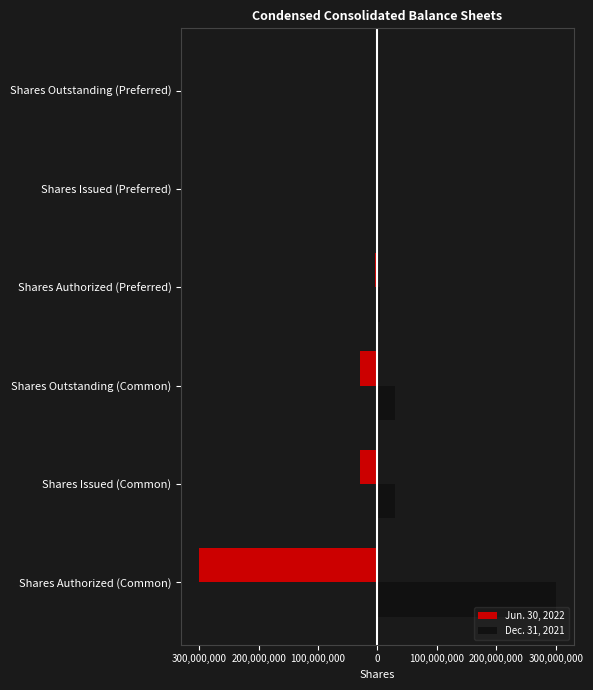

What are all the series names shown in the legend?

Jun. 30, 2022, Dec. 31, 2021